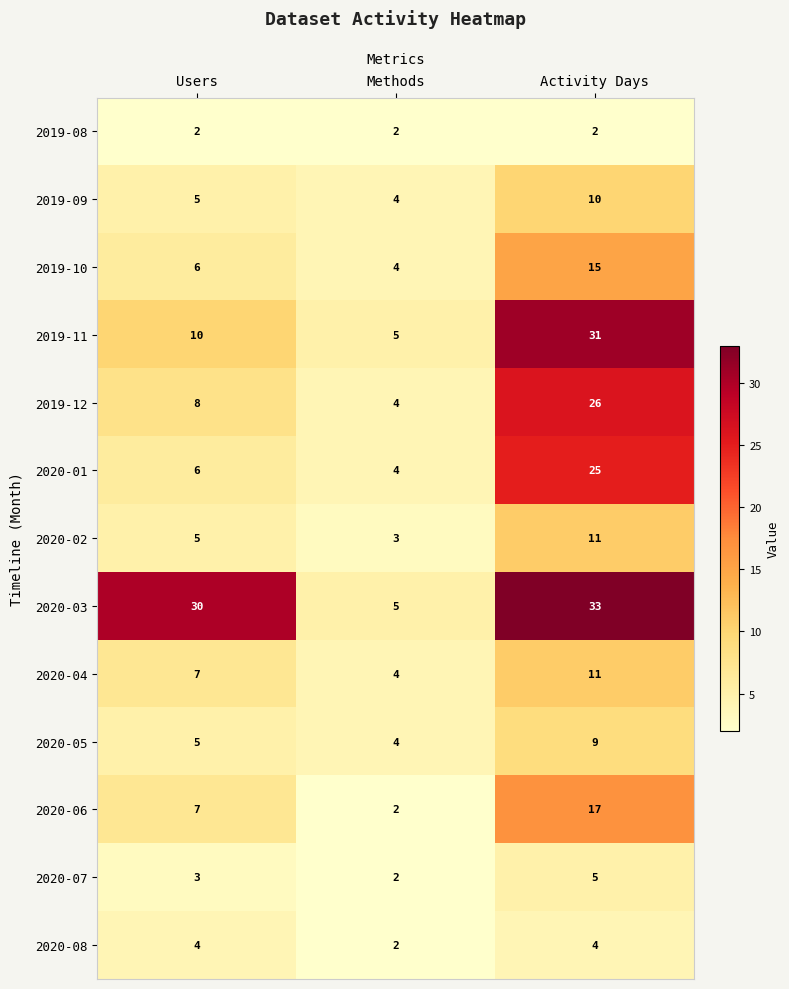

What is the lowest value of the 2019-12 series?

4